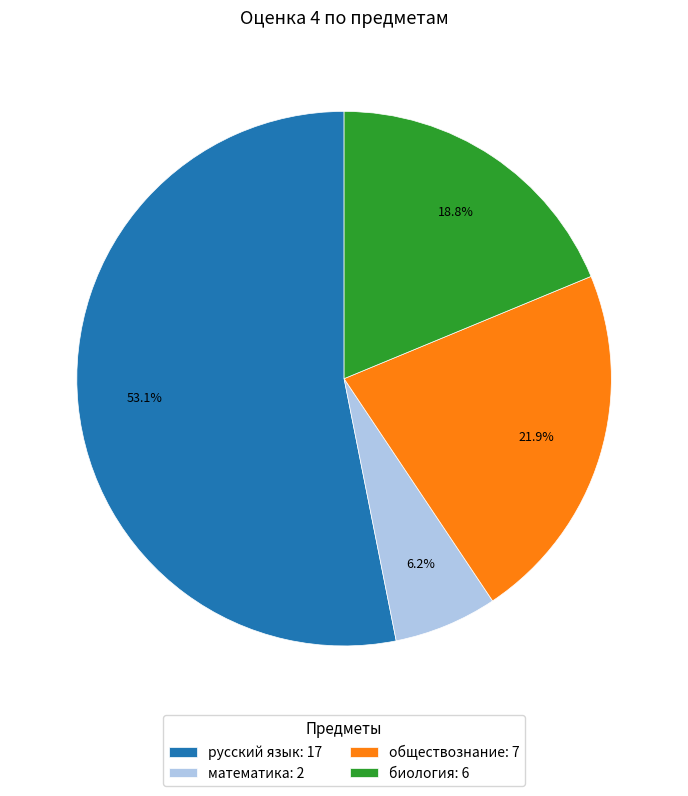

Which category accounts for the majority?

русский язык